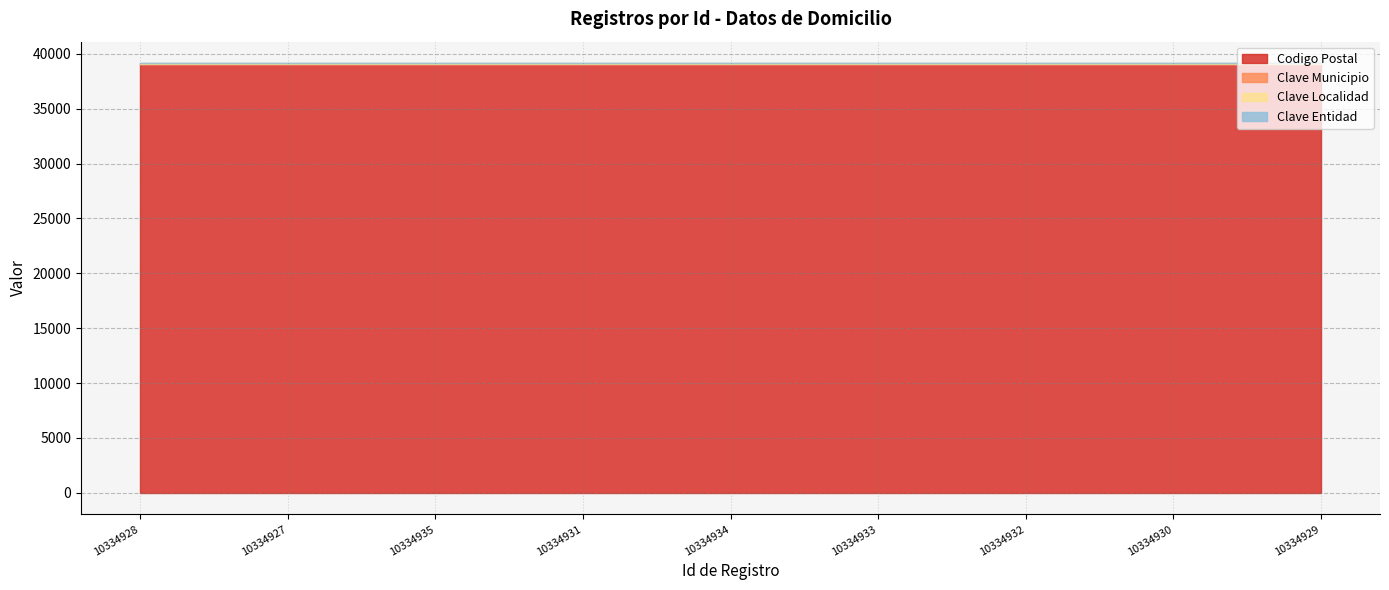

Reading left to right, list all the values displayed in this chart.

Codigo Postal: 10334928=39090	10334927=39090	10334935=39090	10334931=39090	10334934=39090	10334933=39090	10334932=39090	10334930=39090	10334929=39090
Clave Municipio: 10334928=12	10334927=12	10334935=12	10334931=12	10334934=12	10334933=12	10334932=12	10334930=12	10334929=12
Clave Localidad: 10334928=12	10334927=12	10334935=12	10334931=12	10334934=12	10334933=12	10334932=12	10334930=12	10334929=12
Clave Entidad: 10334928=29	10334927=29	10334935=29	10334931=29	10334934=29	10334933=29	10334932=29	10334930=29	10334929=29